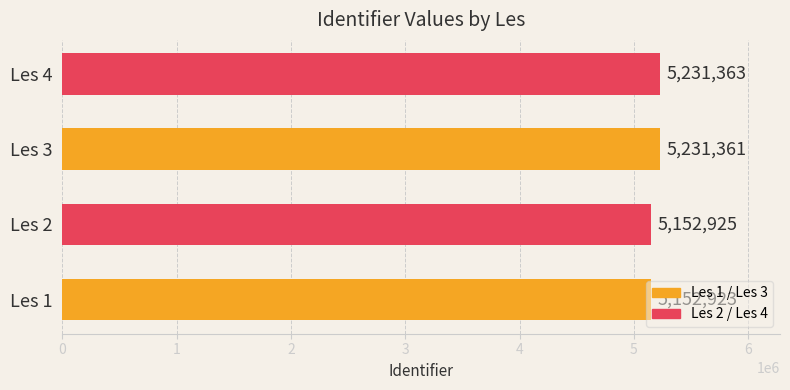

Count the number of data series in this chart.

1